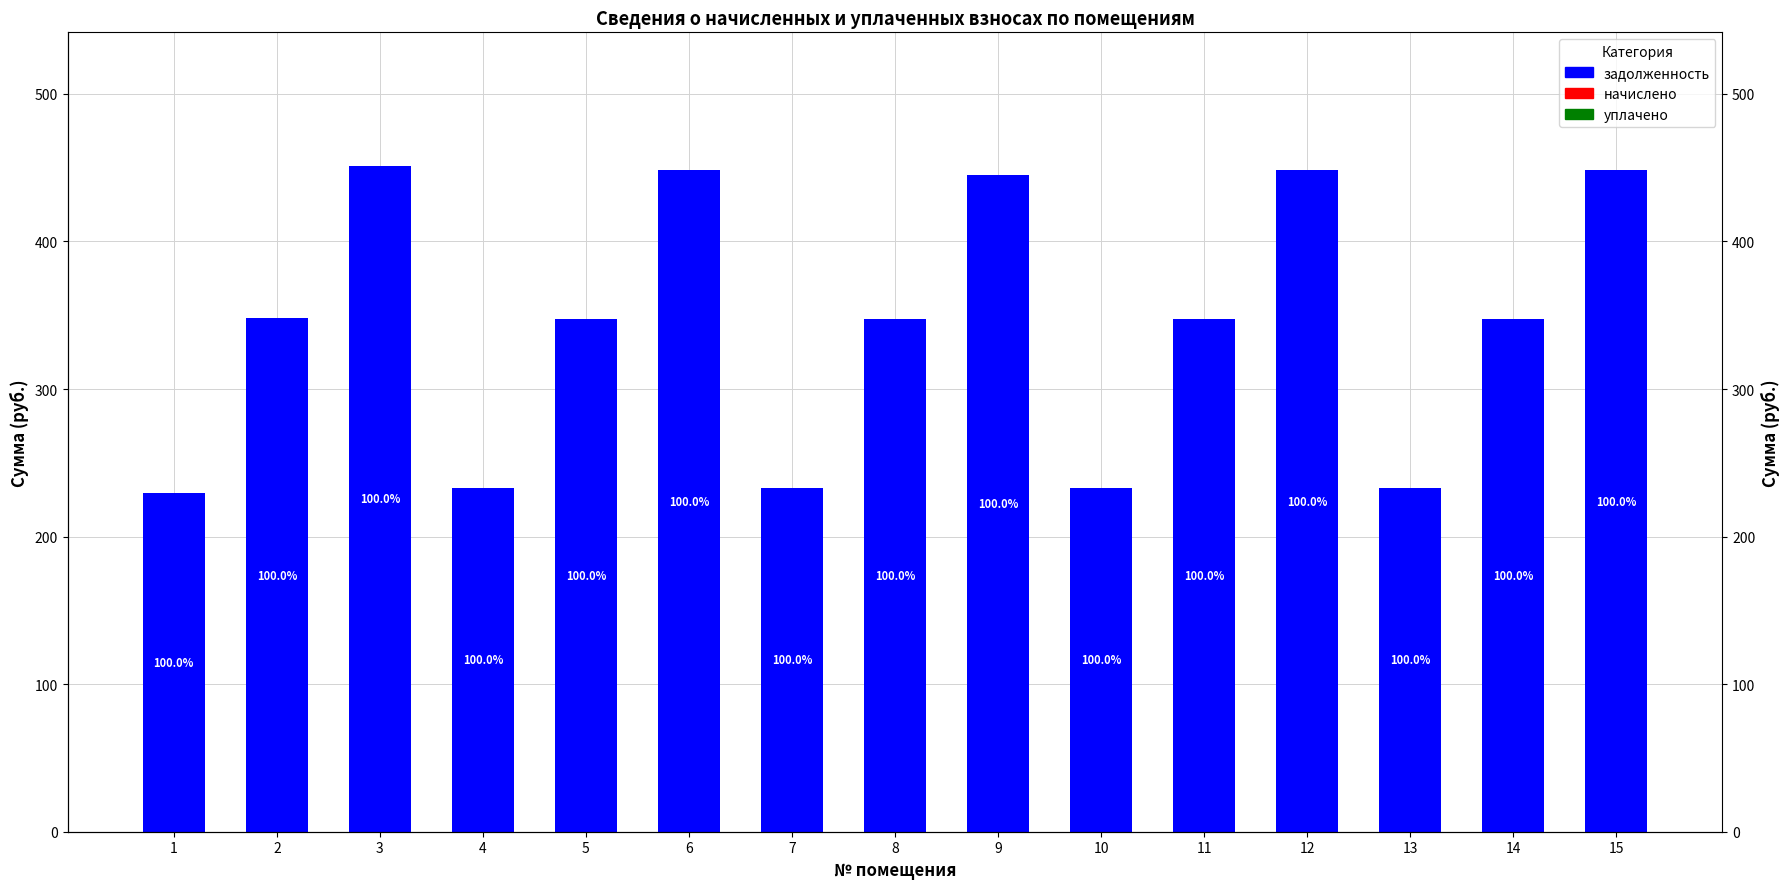

Which category has the highest value in the задолженность series?

3